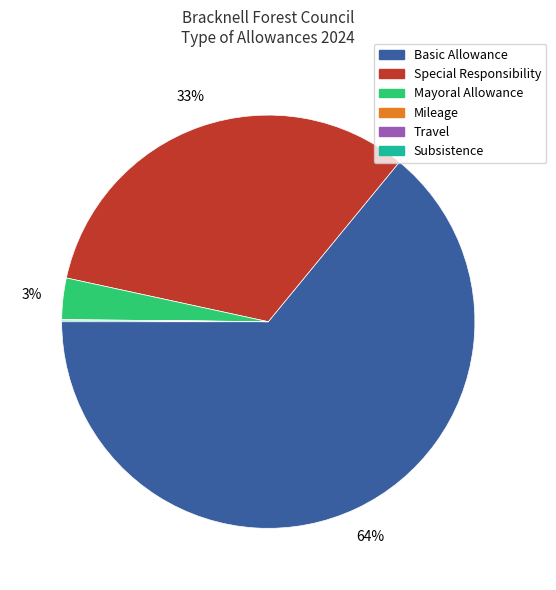

To the nearest percent, what is the average slice percentage?

17%